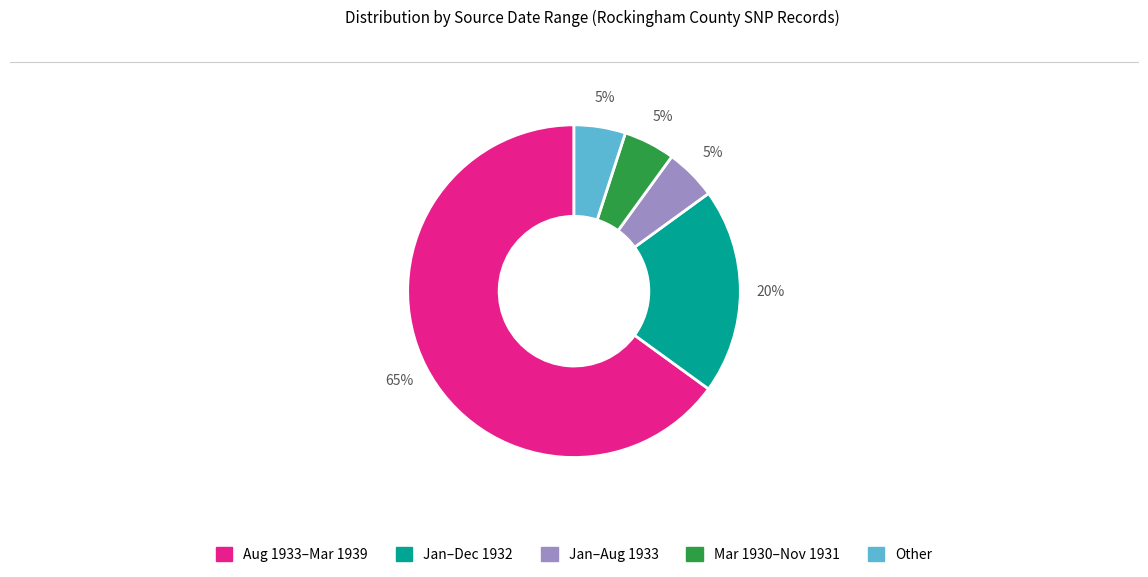

Is there any slice that represents more than half of the pie?

Yes